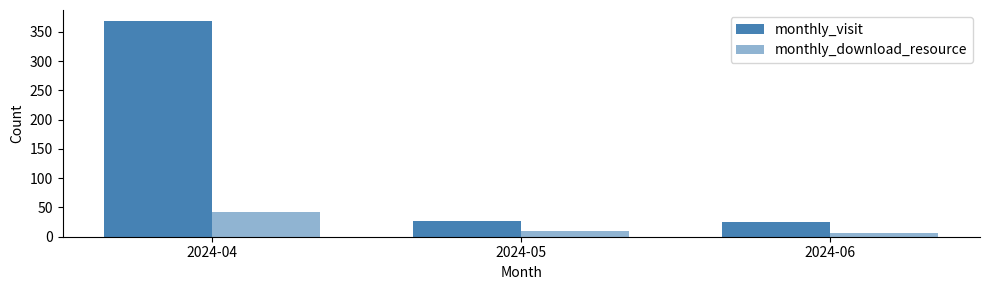

Where does the monthly_download_resource series first go above 10?

2024-04